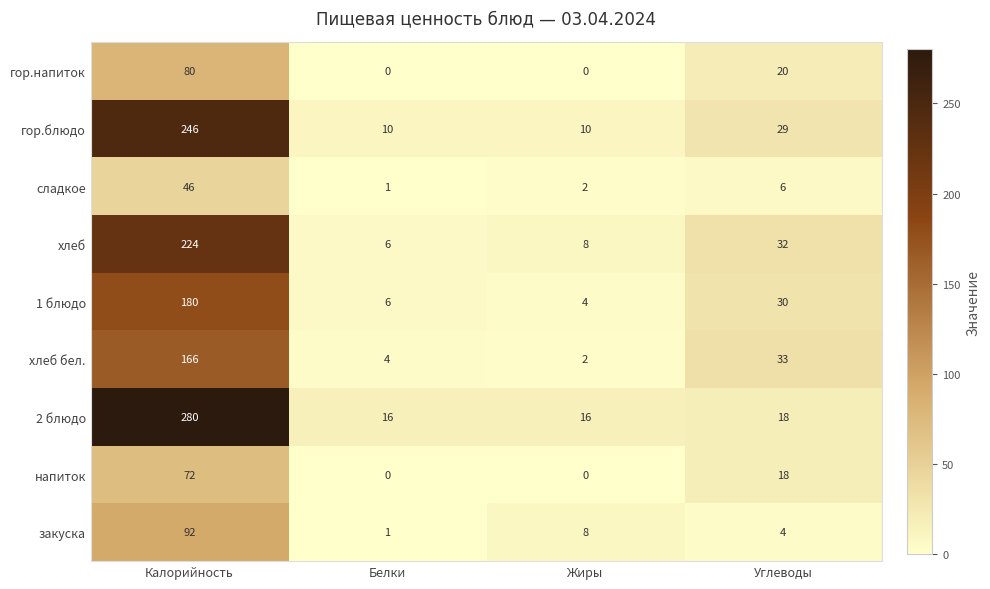

The value of сладкое at Калорийность is 46. True or false?

True